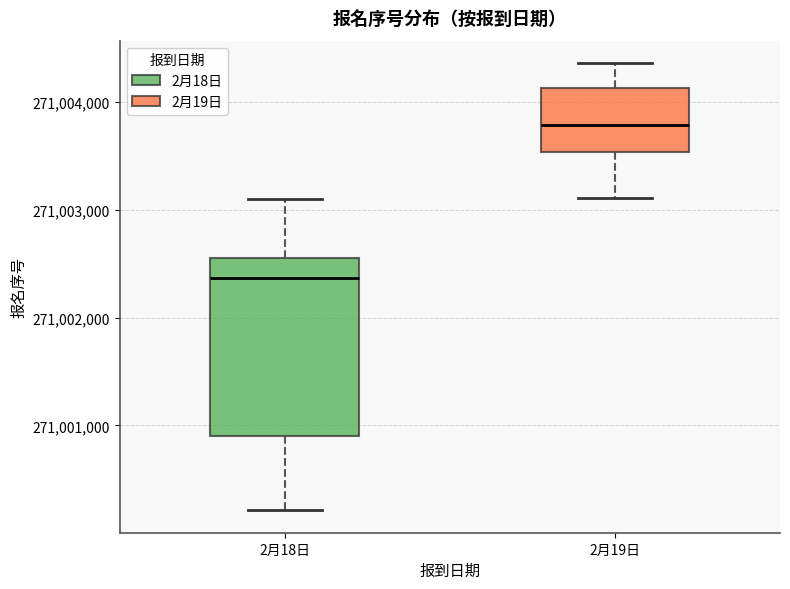

Reading left to right, read every box against the y-axis: the position of its median line, the range the box covers, and the ends of its whiskers. The values are not printed on the chart, so give them approximately, as read against the axis.

2月18日: median 271002400, box 271000900 to 271002600, whiskers 271000200 to 271003100
2月19日: median 271003800, box 271003500 to 271004100, whiskers 271003100 to 271004400